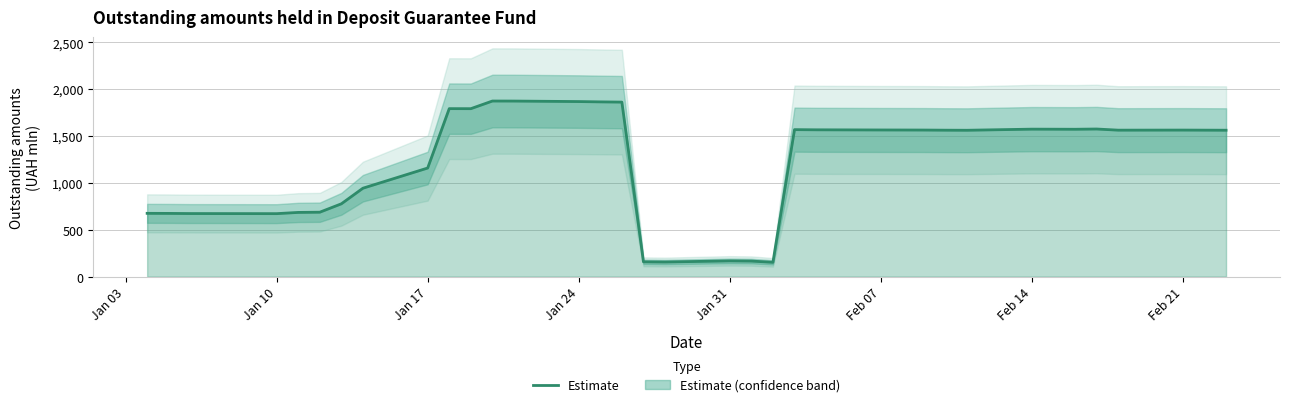

How many categories are shown in the chart?

36